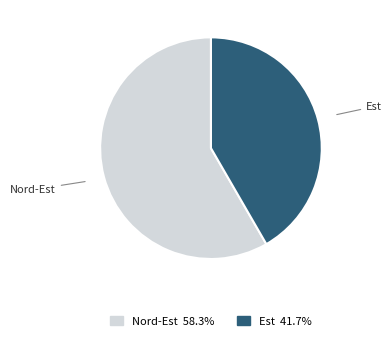

Is there a majority slice in this chart?

Yes